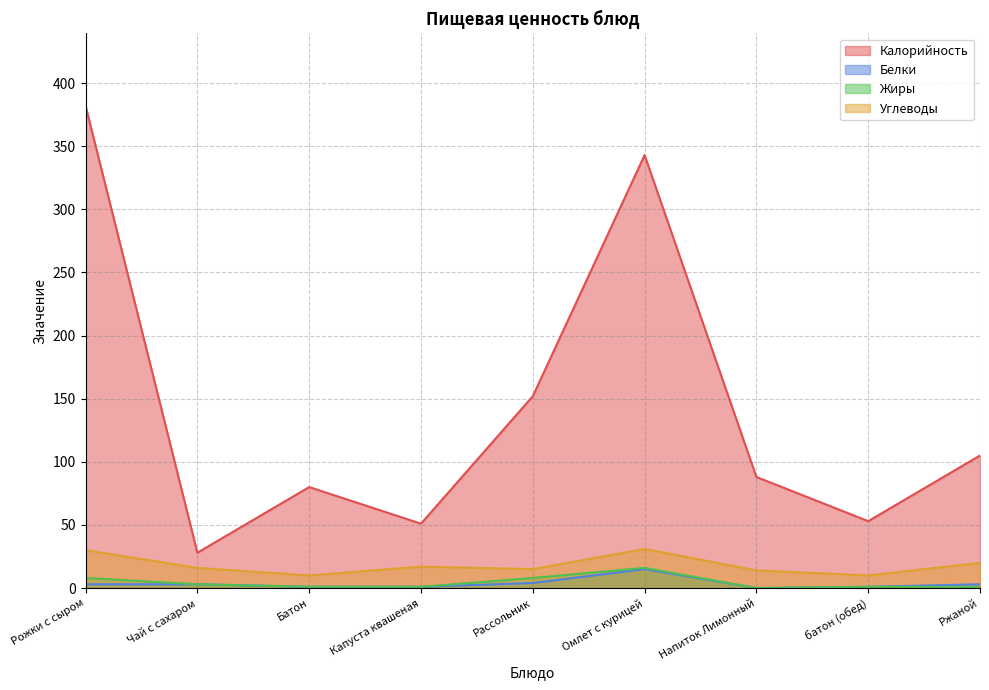

What are all the series names shown in the legend?

Калорийность, Белки, Жиры, Углеводы